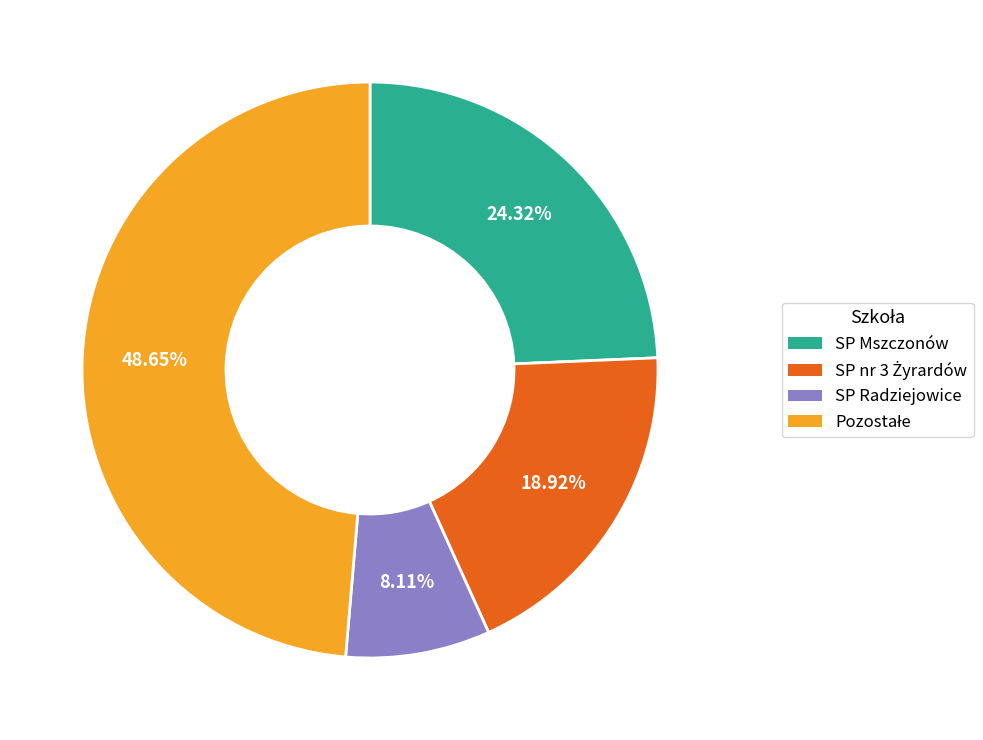

Does any single category account for the majority?

No